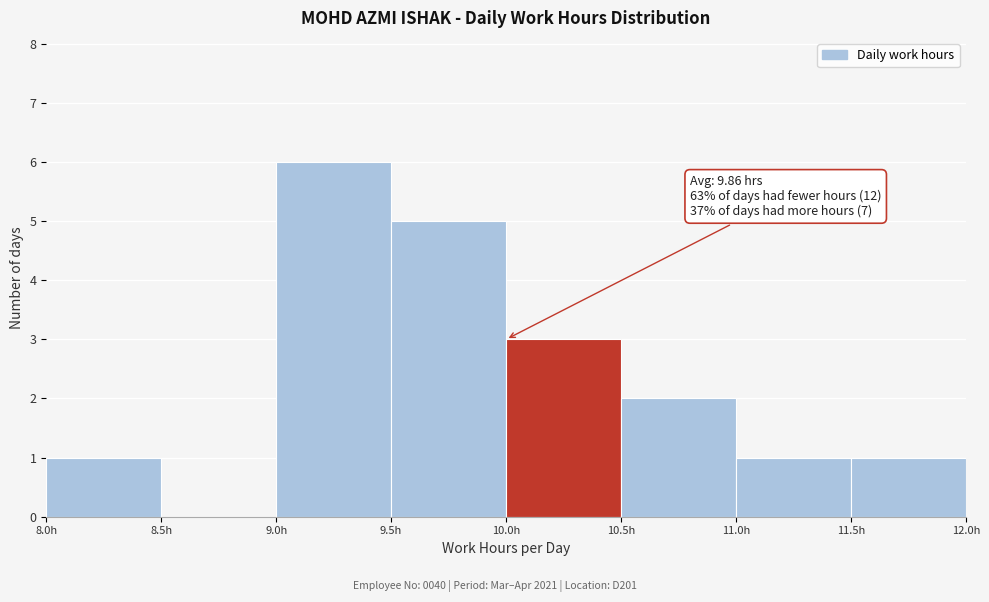

Over which range of the x-axis is the bar tallest?

9.0 to 9.5